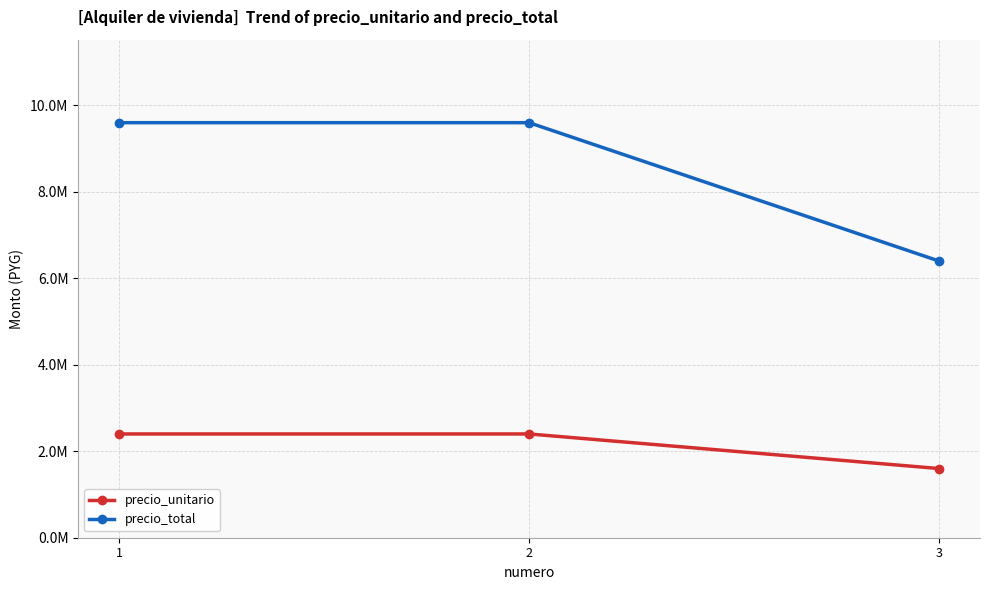

The value of precio_total at 1 is 4371416. True or false?

False